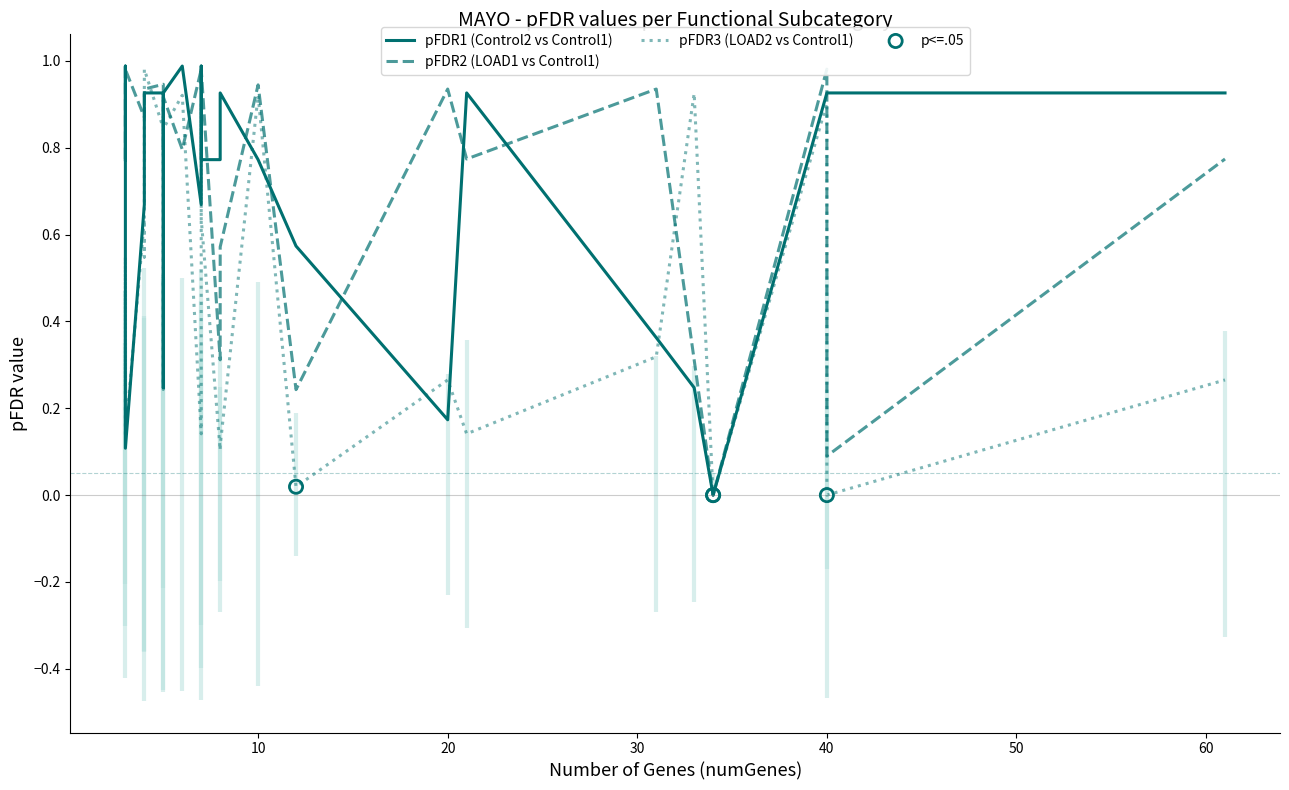

Which series reaches the minimum Y coordinate?

pFDR1 (Control2 vs Control1)